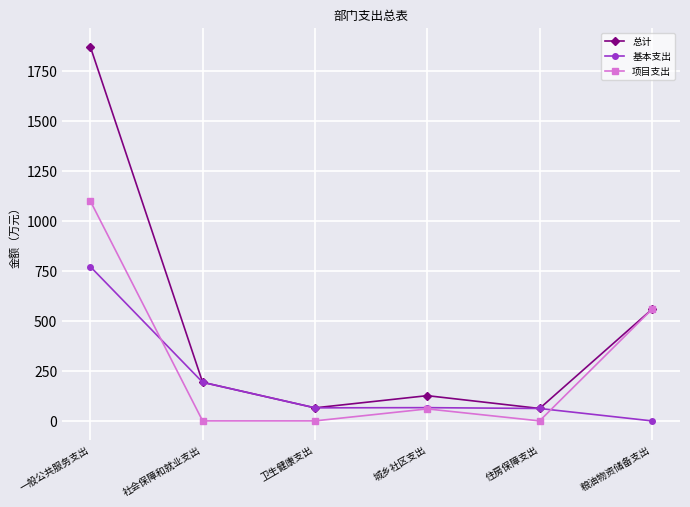

What is the label of the 2nd point from the right?

住房保障支出